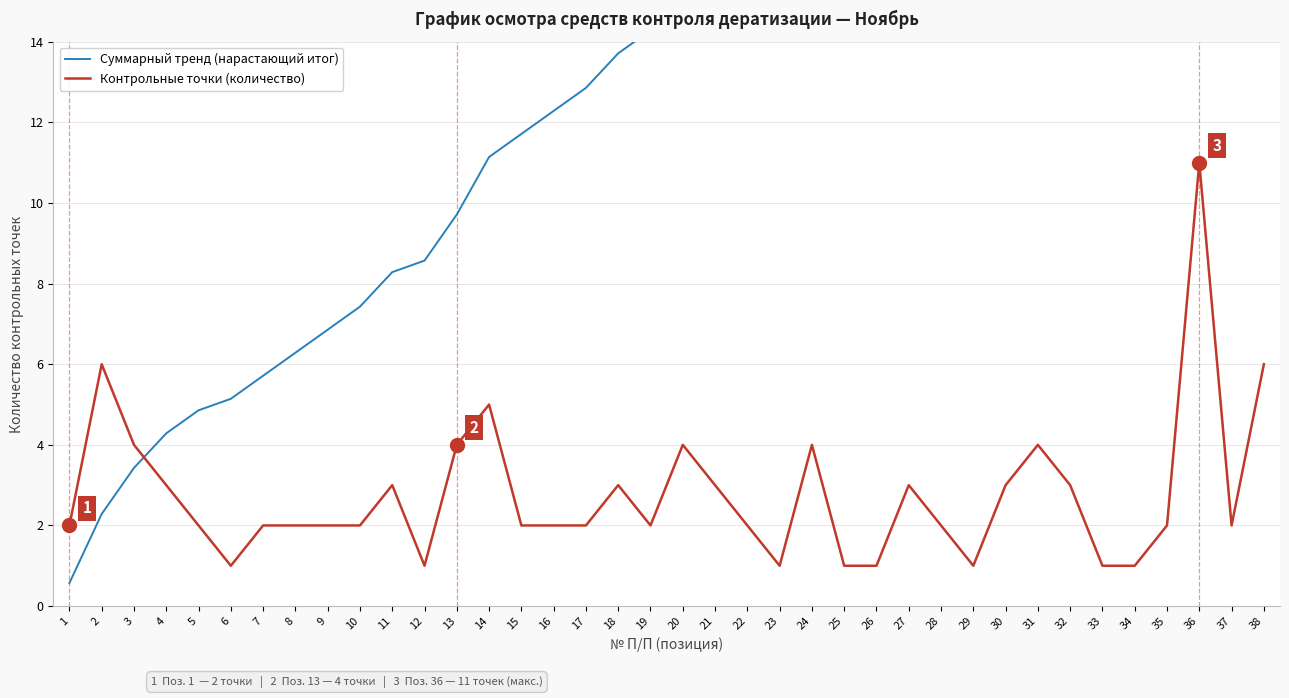

Reading left to right, what are all the values shown in this chart?

Суммарный тренд (нарастающий итог): 0.6	2.3	3.4	4.3	4.9	5.1	5.7	6.3	6.9	7.4	8.3	8.6	9.7	11.1	11.7	12.3	12.9	13.7	14.3	15.4	16.3	16.9	17.1	18.3	18.6	18.9	19.7	20.3	20.6	21.4	22.6	23.4	23.7	24.0	24.6	27.7	28.3	30.0
Контрольные точки (количество): 2.0	6.0	4.0	3.0	2.0	1.0	2.0	2.0	2.0	2.0	3.0	1.0	4.0	5.0	2.0	2.0	2.0	3.0	2.0	4.0	3.0	2.0	1.0	4.0	1.0	1.0	3.0	2.0	1.0	3.0	4.0	3.0	1.0	1.0	2.0	11.0	2.0	6.0